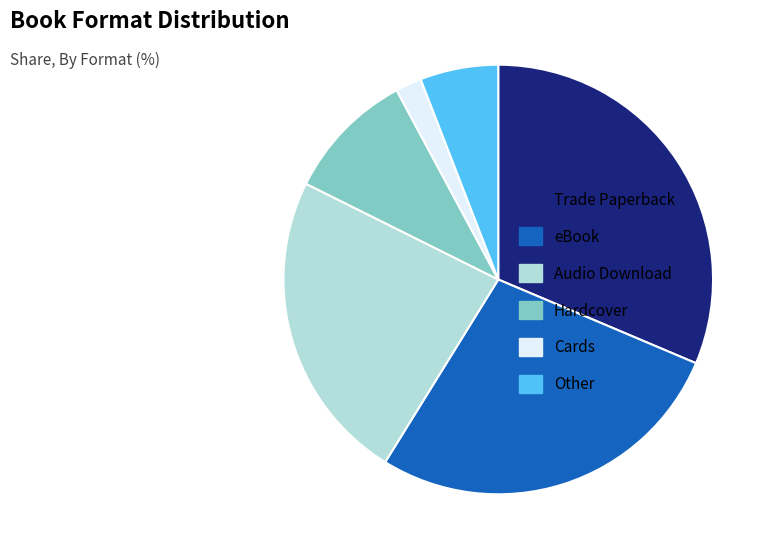

Is it true that eBook is 37% of the pie?

False